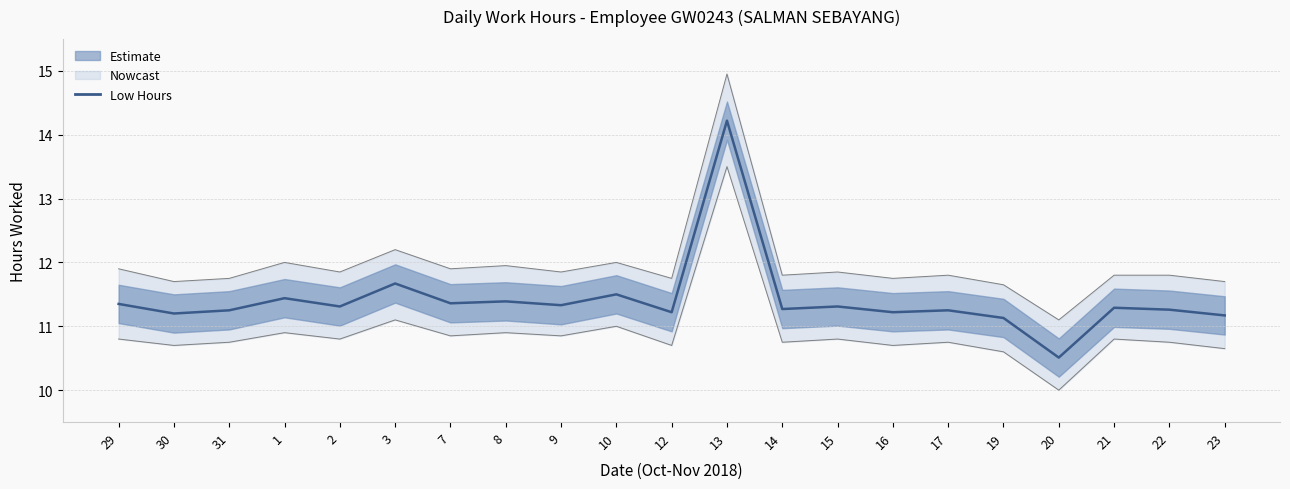

True or false: Upper Bound and Low Hours cross at least once.

False